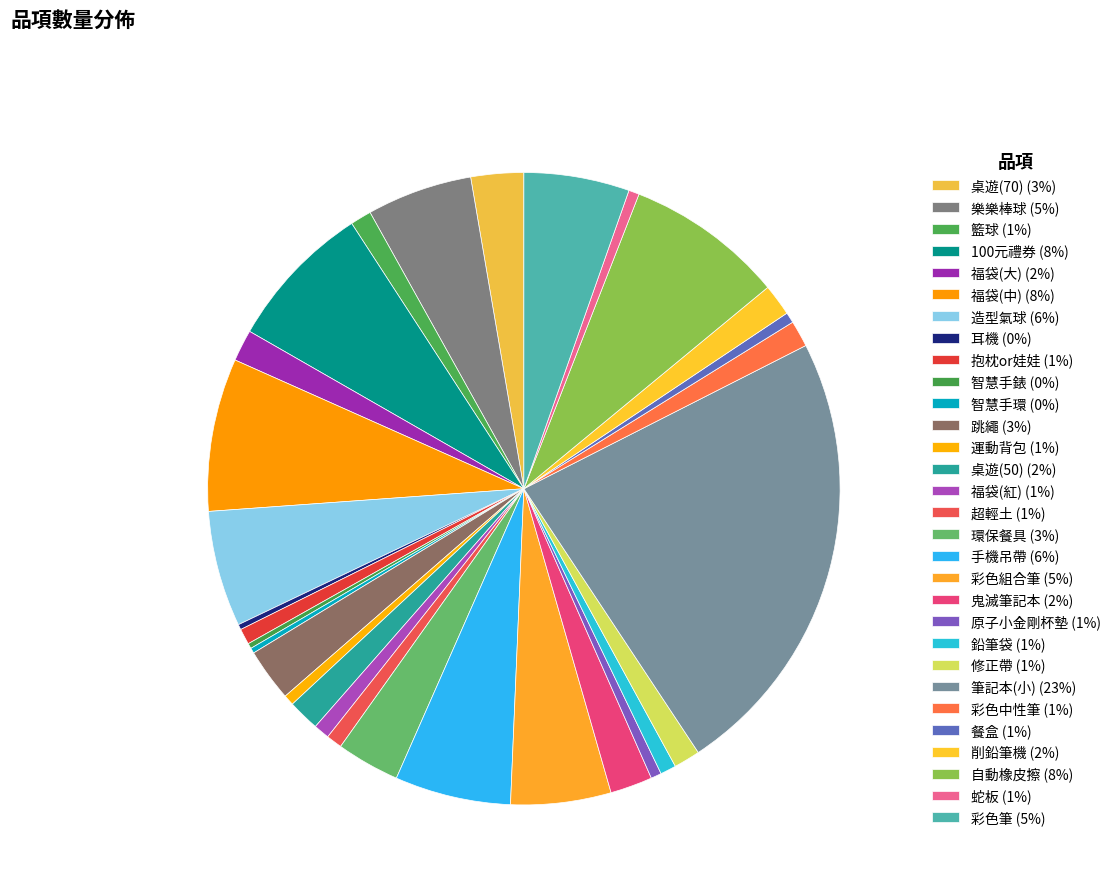

What percentage is NOT represented by 運動背包?

99.5%